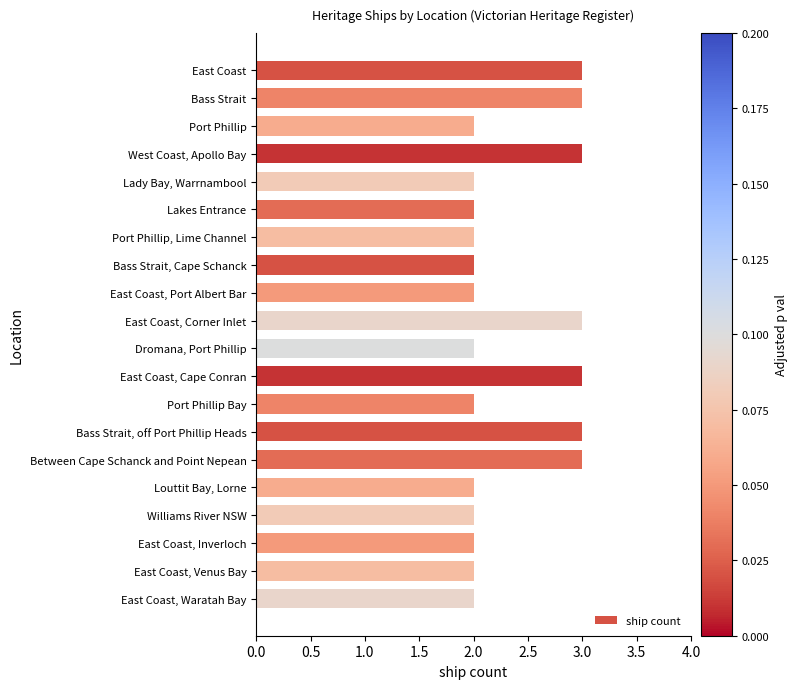

What is the label of the 7th bar from the bottom?

Bass Strait, off Port Phillip Heads